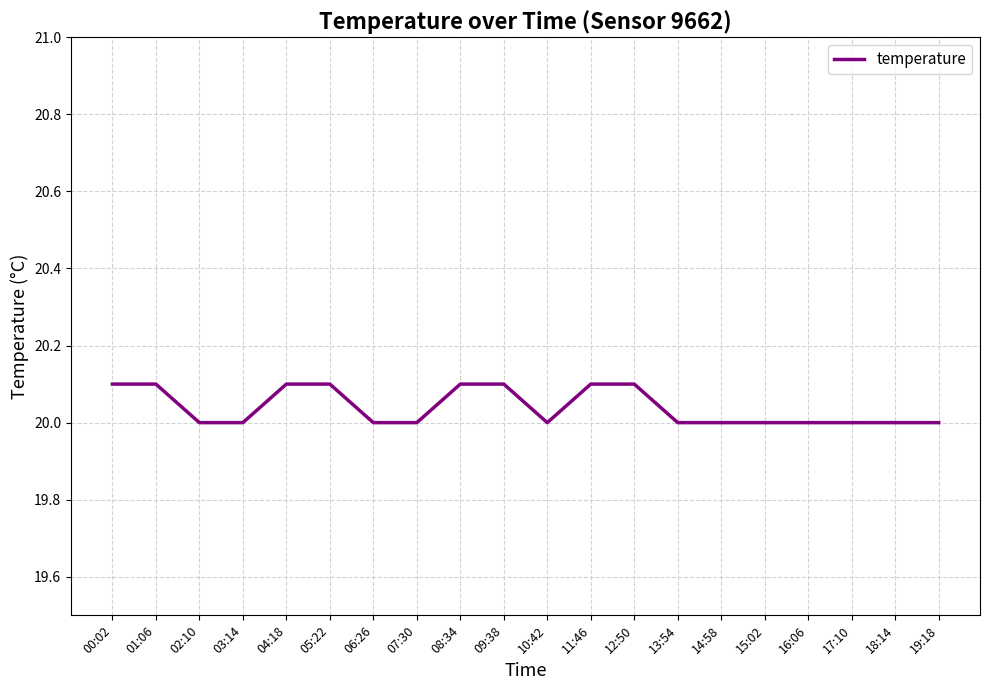

What is the maximum value shown in the chart?

20.1